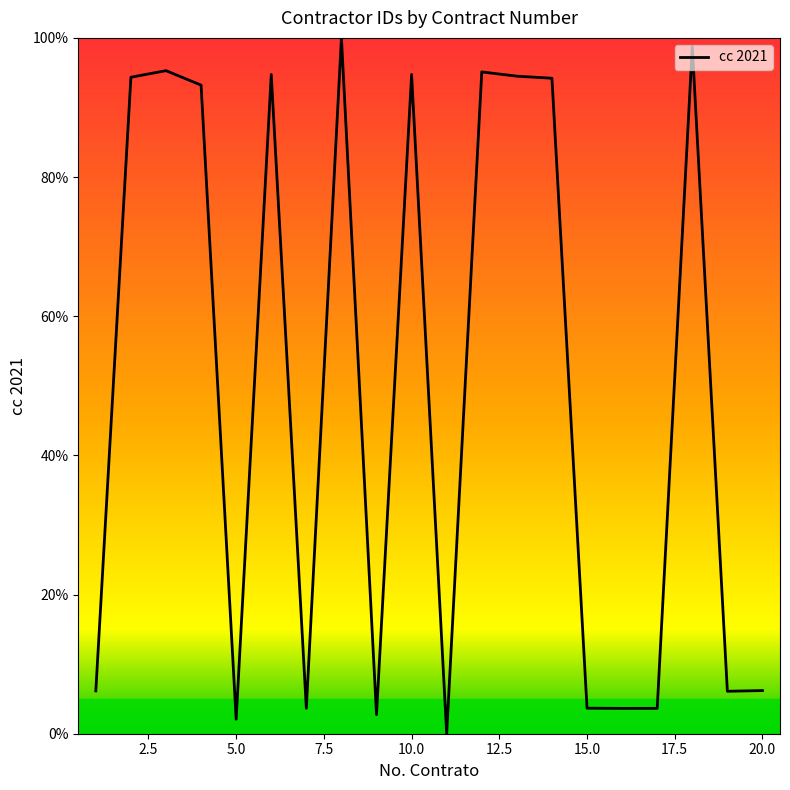

What is the maximum value shown in the chart?

100.0